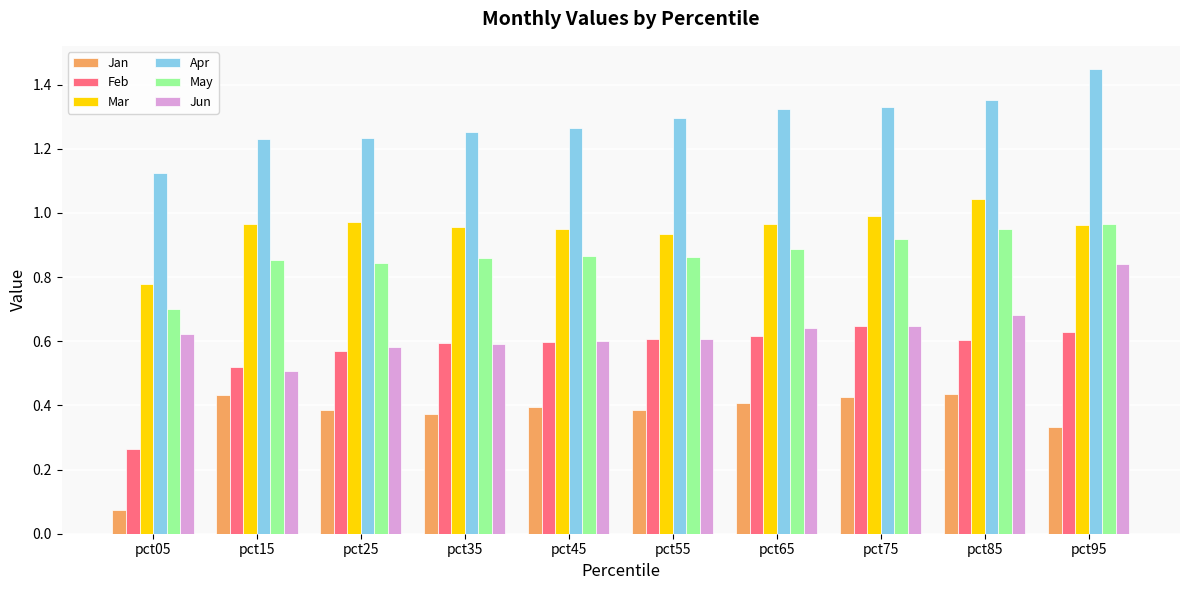

Where is Jan nearest to the value 0?

pct05